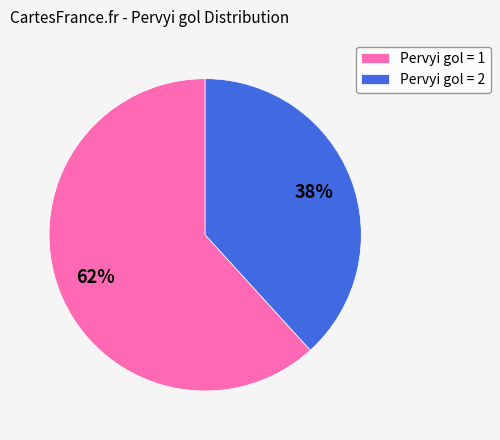

Is it true that Pervyi gol = 2 is 38% of the pie?

True